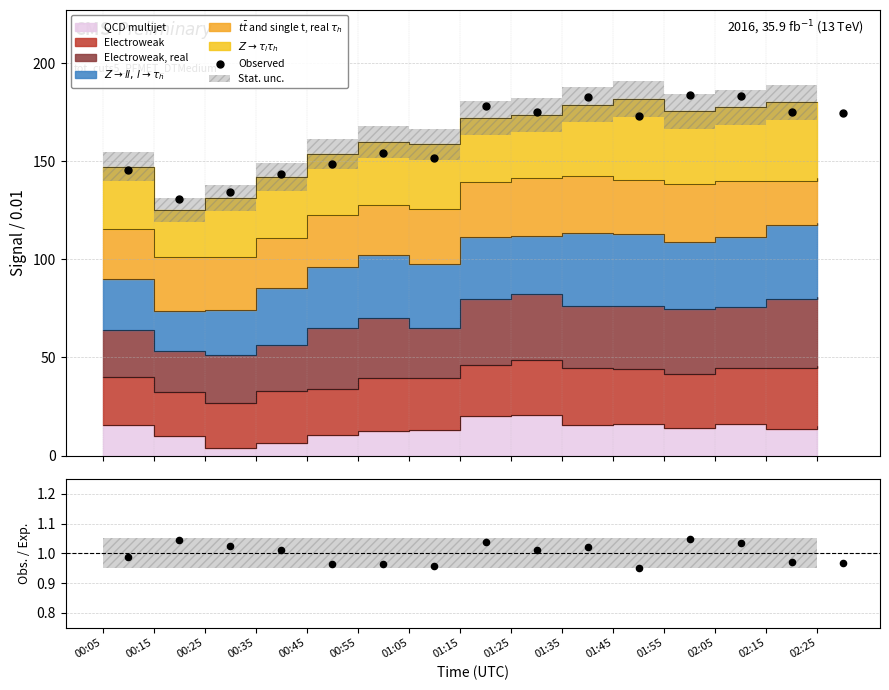

Is the value of Obs./Exp. at 02:25 greater than the value of Observed at 00:35?

No